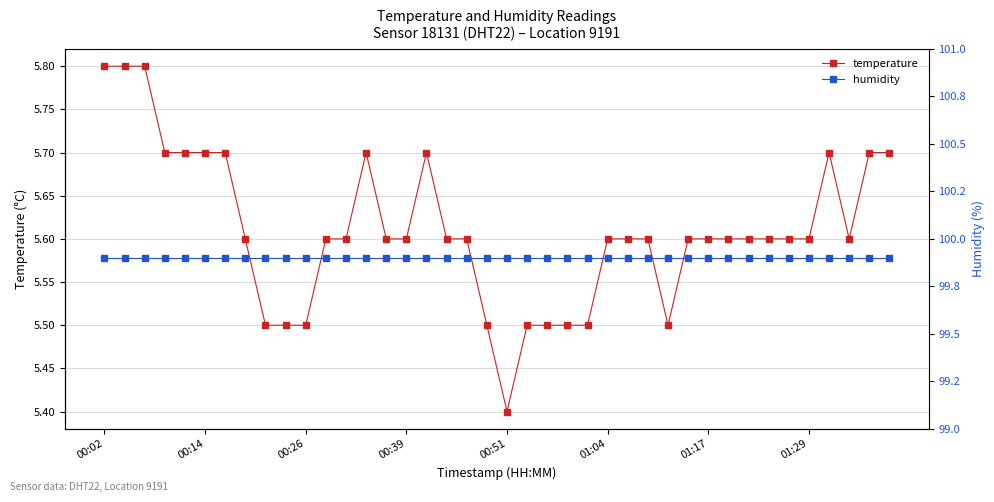

Reading left to right, what are all the values shown in this chart?

temperature: 5.8	5.8	5.8	5.7	5.7	5.7	5.7	5.6	5.5	5.5	5.5	5.6	5.6	5.7	5.6	5.6	5.7	5.6	5.6	5.5	5.4	5.5	5.5	5.5	5.5	5.6	5.6	5.6	5.5	5.6	5.6	5.6	5.6	5.6	5.6	5.6	5.7	5.6	5.7	5.7
humidity: 99.9	99.9	99.9	99.9	99.9	99.9	99.9	99.9	99.9	99.9	99.9	99.9	99.9	99.9	99.9	99.9	99.9	99.9	99.9	99.9	99.9	99.9	99.9	99.9	99.9	99.9	99.9	99.9	99.9	99.9	99.9	99.9	99.9	99.9	99.9	99.9	99.9	99.9	99.9	99.9